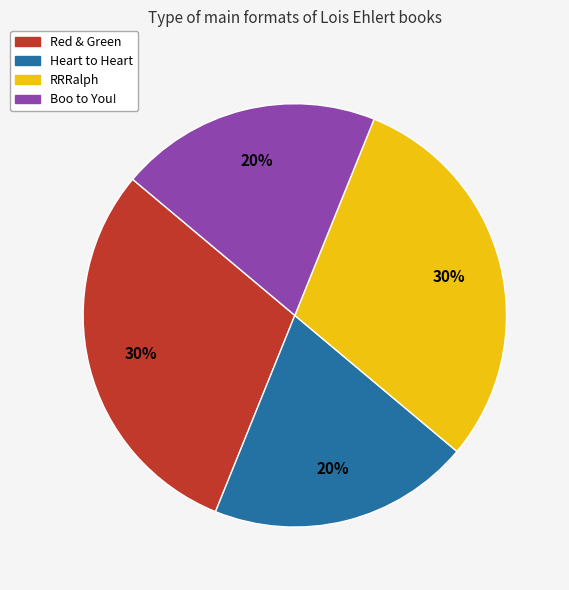

True or false: Red & Green accounts for 39% of the total.

False